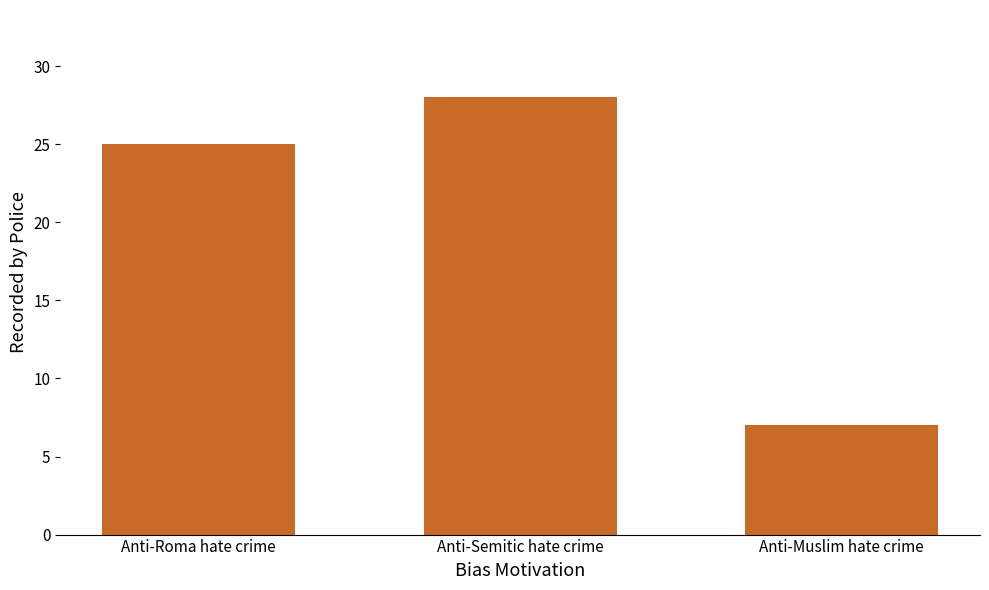

Which has a higher value, Anti-Muslim hate crime or Anti-Semitic hate crime?

Anti-Semitic hate crime